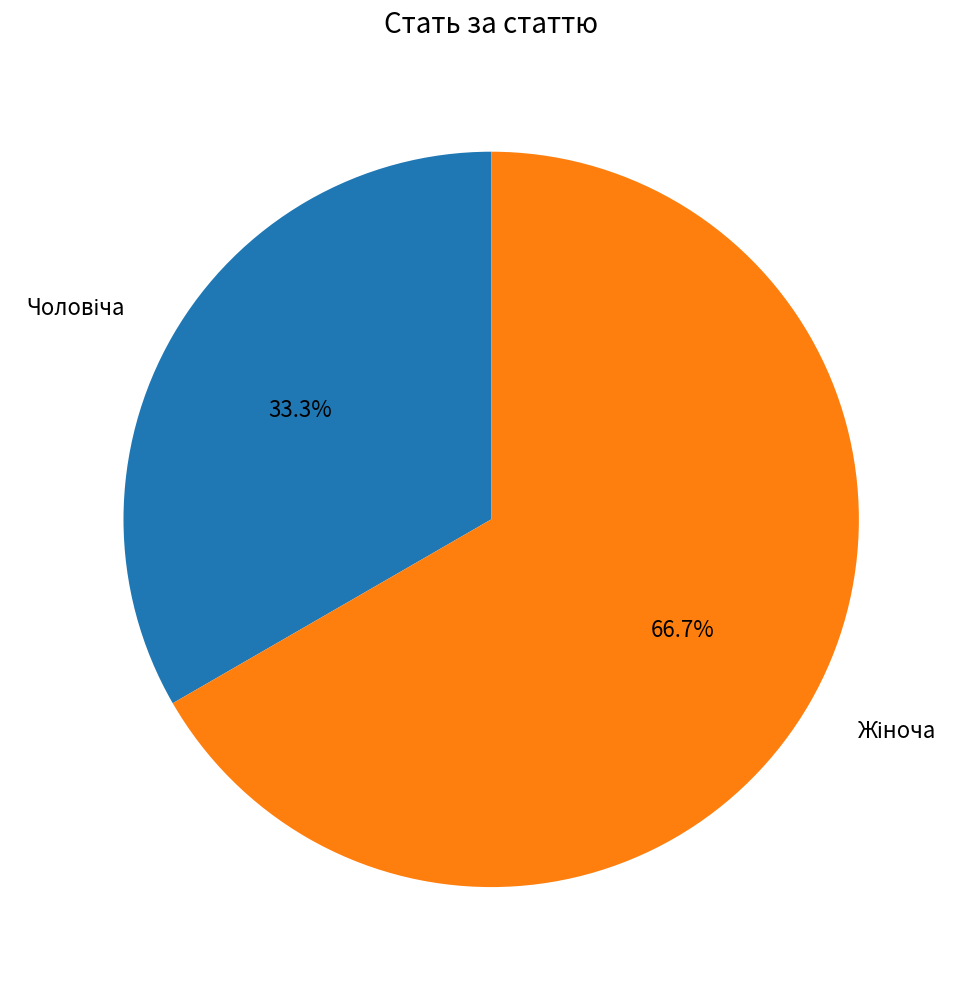

Does any single category account for the majority?

Yes